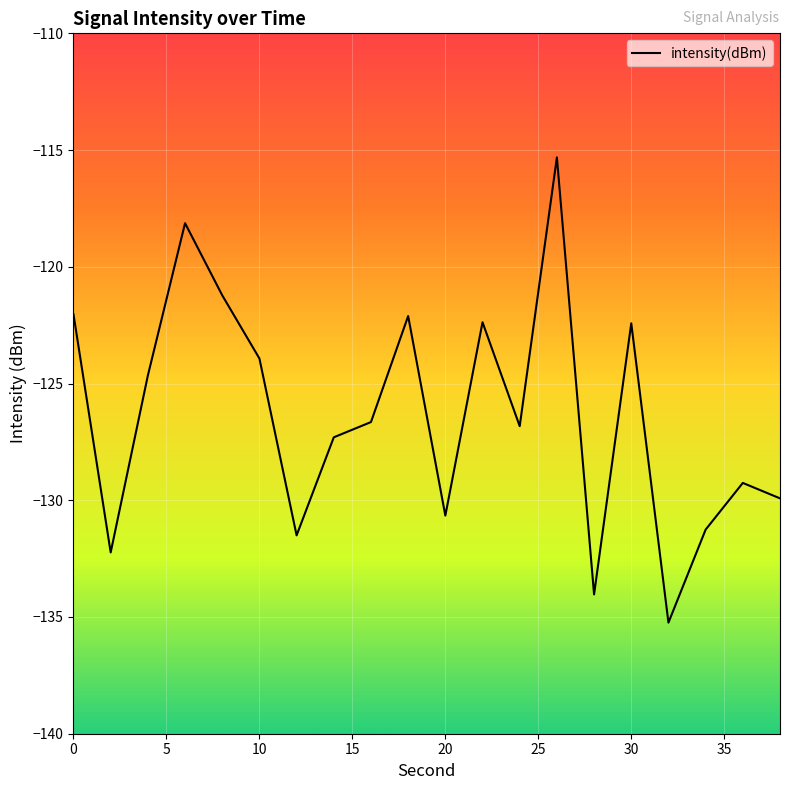

What is the minimum value shown in the chart?

-135.2